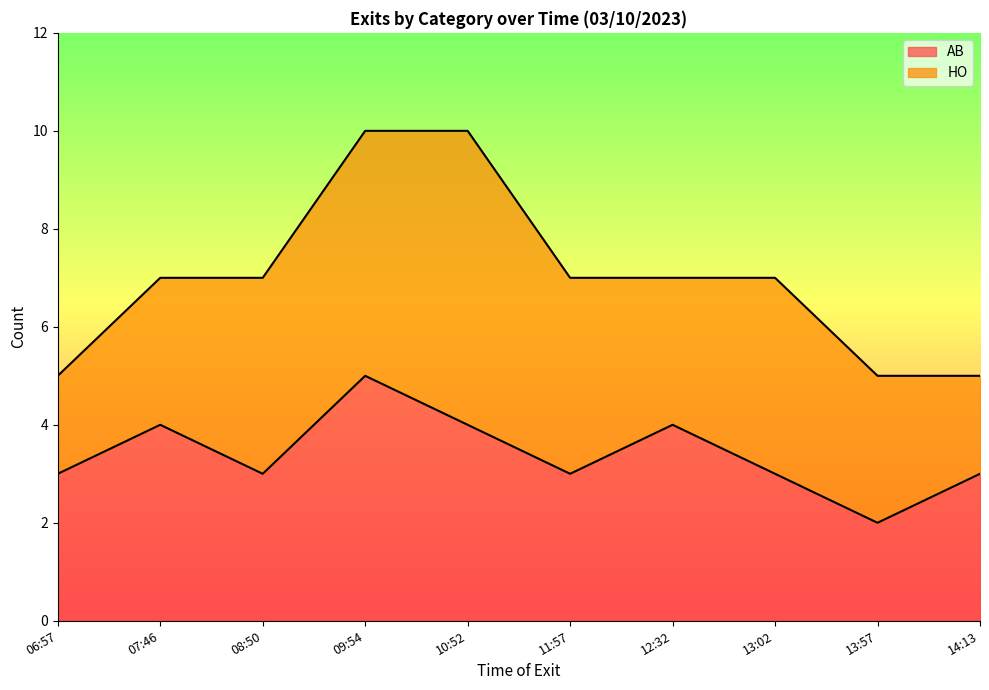

List the labels in order of value, smallest first.

13:57, 06:57, 08:50, 11:57, 13:02, 14:13, 07:46, 10:52, 12:32, 09:54